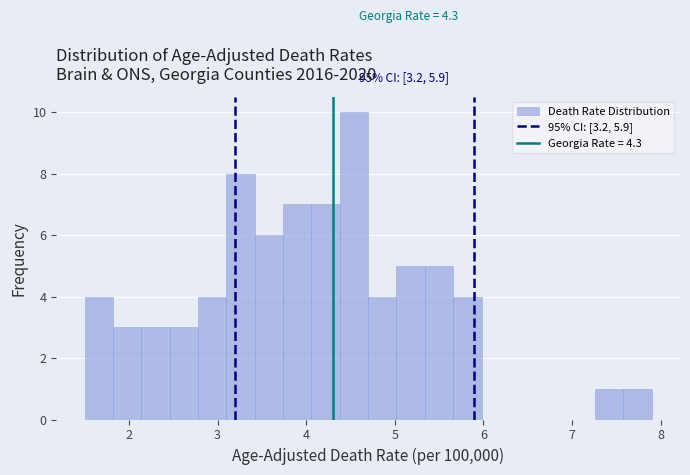

Around what value on the x-axis is the tallest bar? Give the approximate position of its centre, as read against the axis.

4.5